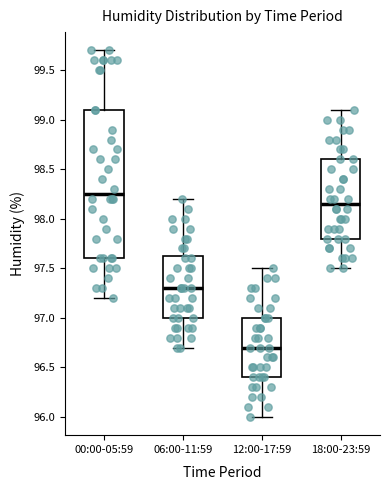

Which box's median line is the highest?

00:00-05:59